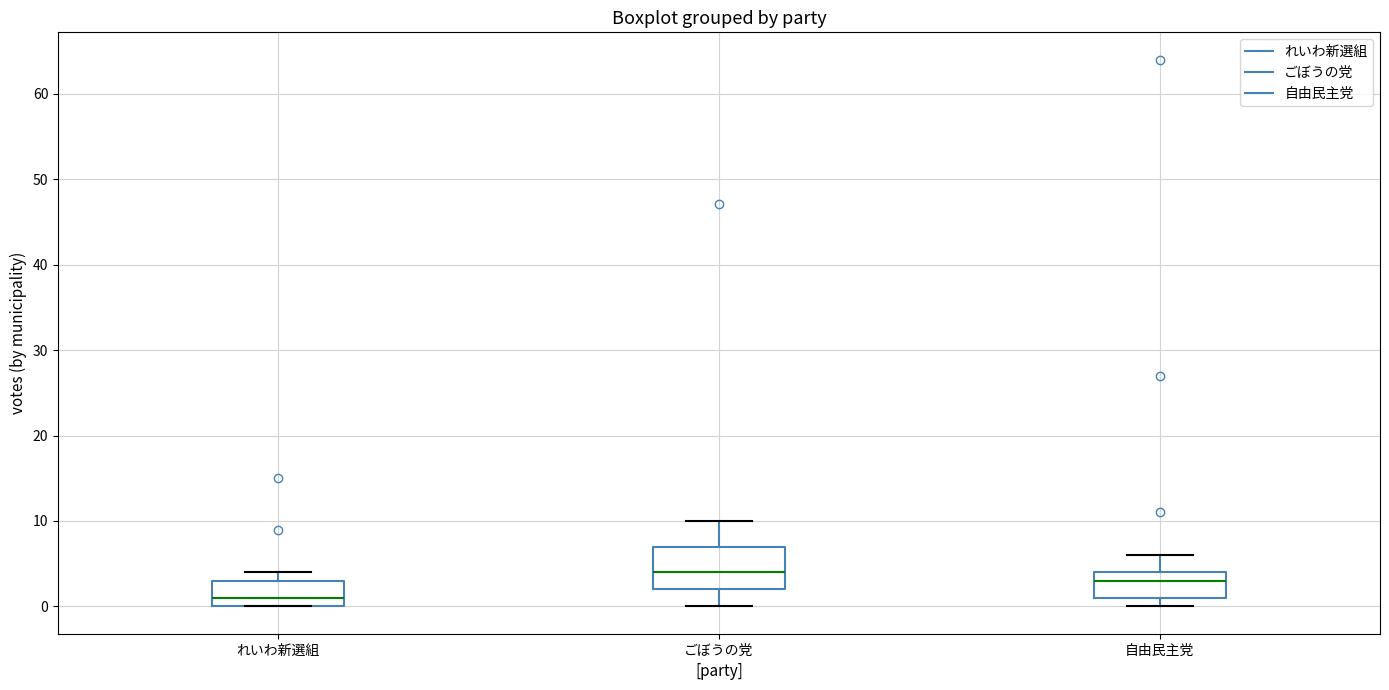

Reading left to right, read every box against the y-axis: the position of its median line, the range the box covers, and the ends of its whiskers. The values are not printed on the chart, so give them approximately, as read against the axis.

れいわ新選組: median 1, box 0 to 3, whiskers 0 to 4
ごぼうの党: median 4, box 2 to 7, whiskers 0 to 10
自由民主党: median 3, box 1 to 4, whiskers 0 to 6